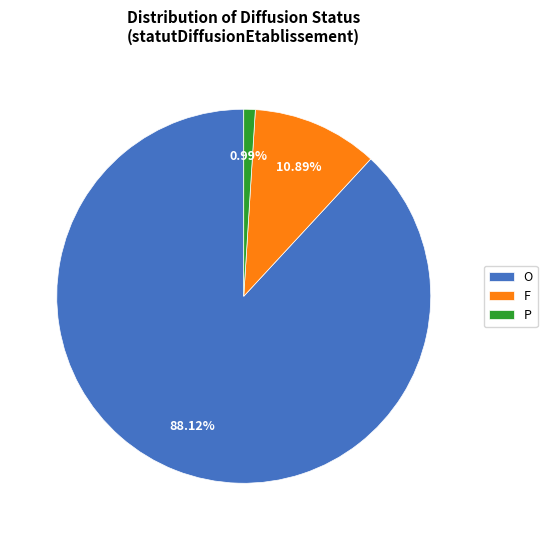

Count the number of slices in the pie.

3